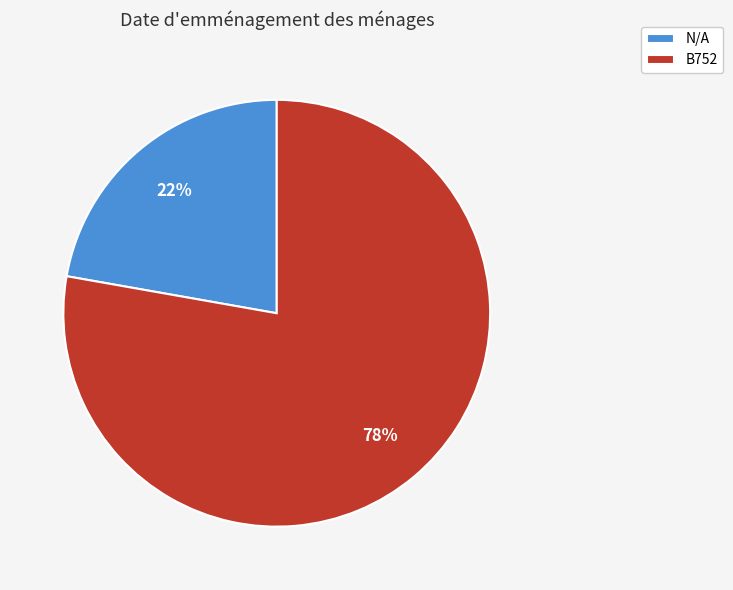

To the nearest percent, what portion does N/A represent?

22%